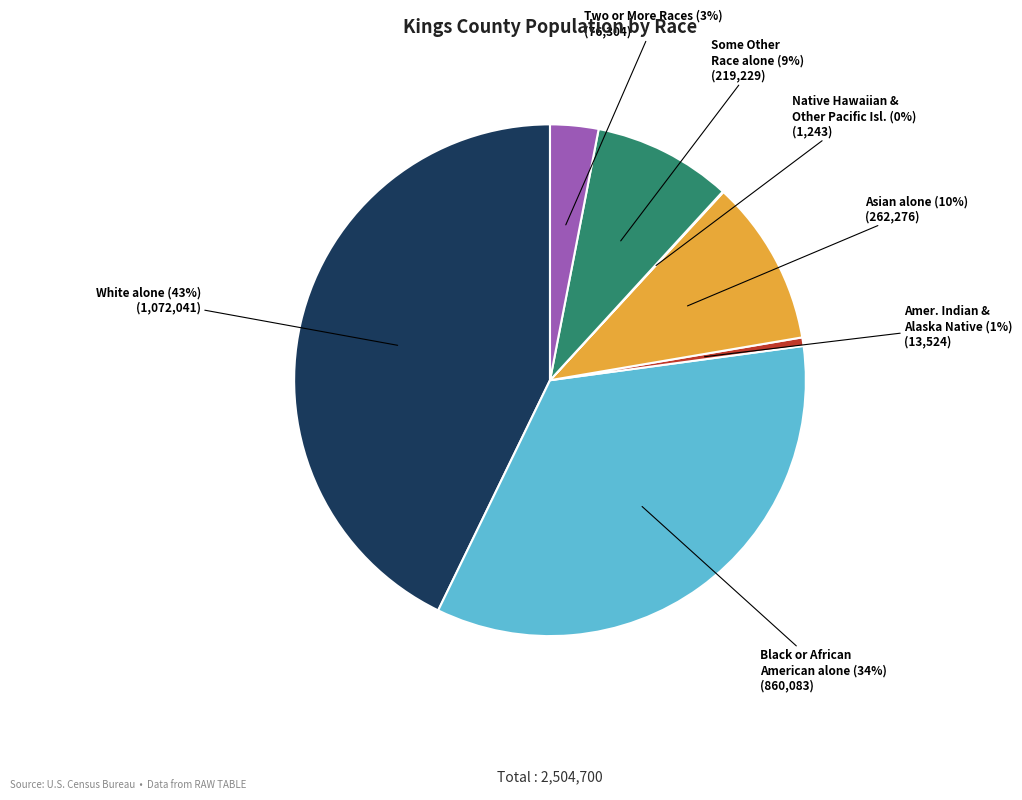

Between Black or African American alone and Some Other Race alone, which is larger?

Black or African American alone